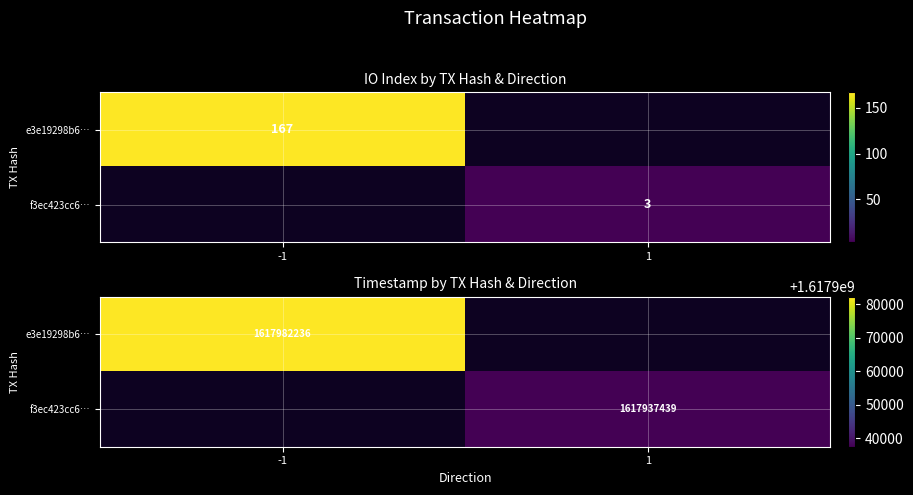

Which label corresponds to the smallest value in the chart?

1